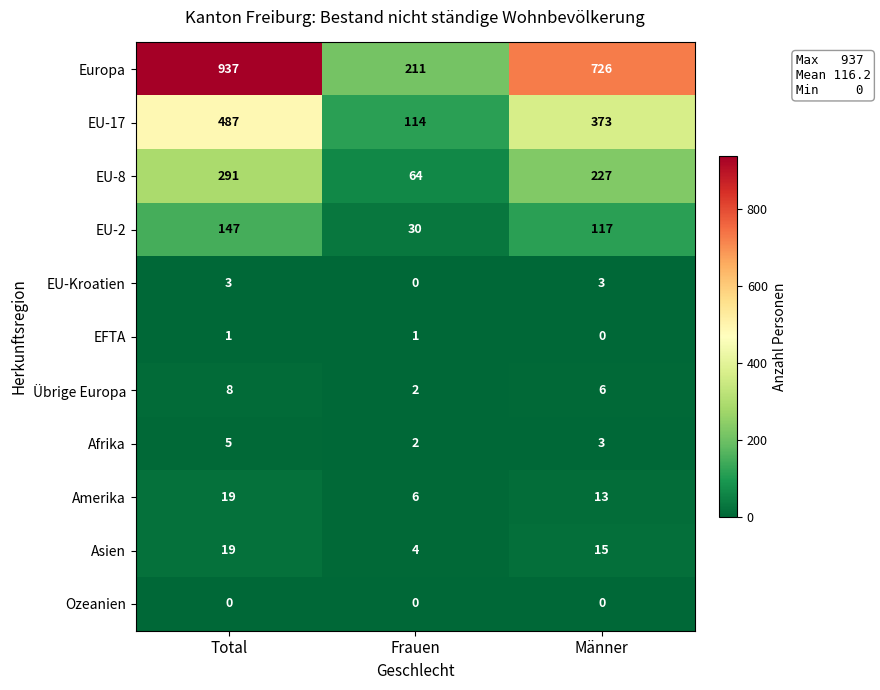

Count the EU-Kroatien values in the range 0 to 3.

3